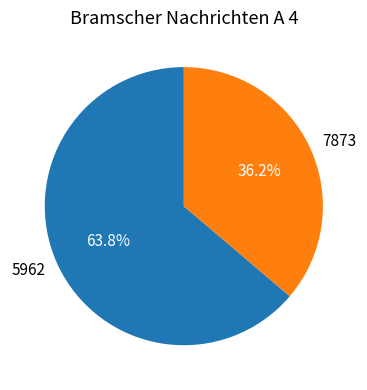

Does 5962 account for over 50% of the chart?

Yes